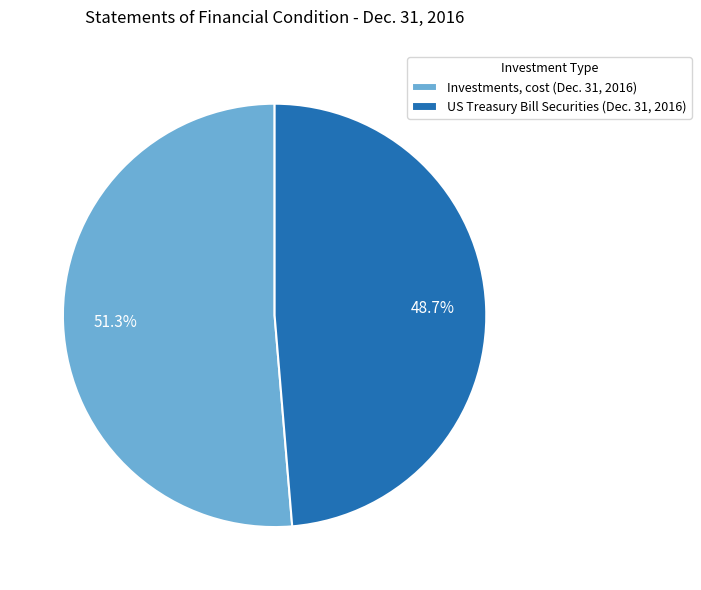

Which category has the smallest portion of the pie?

US Treasury Bill Securities (Dec. 31, 2016)